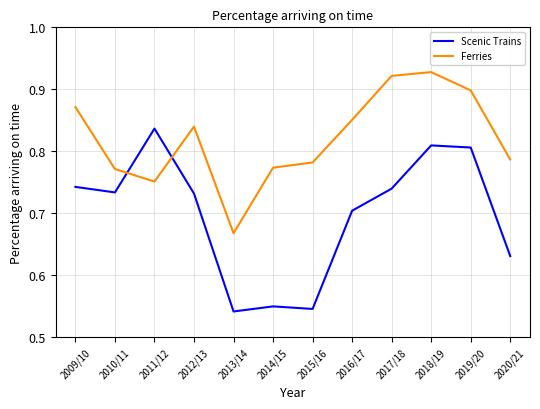

True or false: Ferries has more than 1 points higher than both neighbors.

True